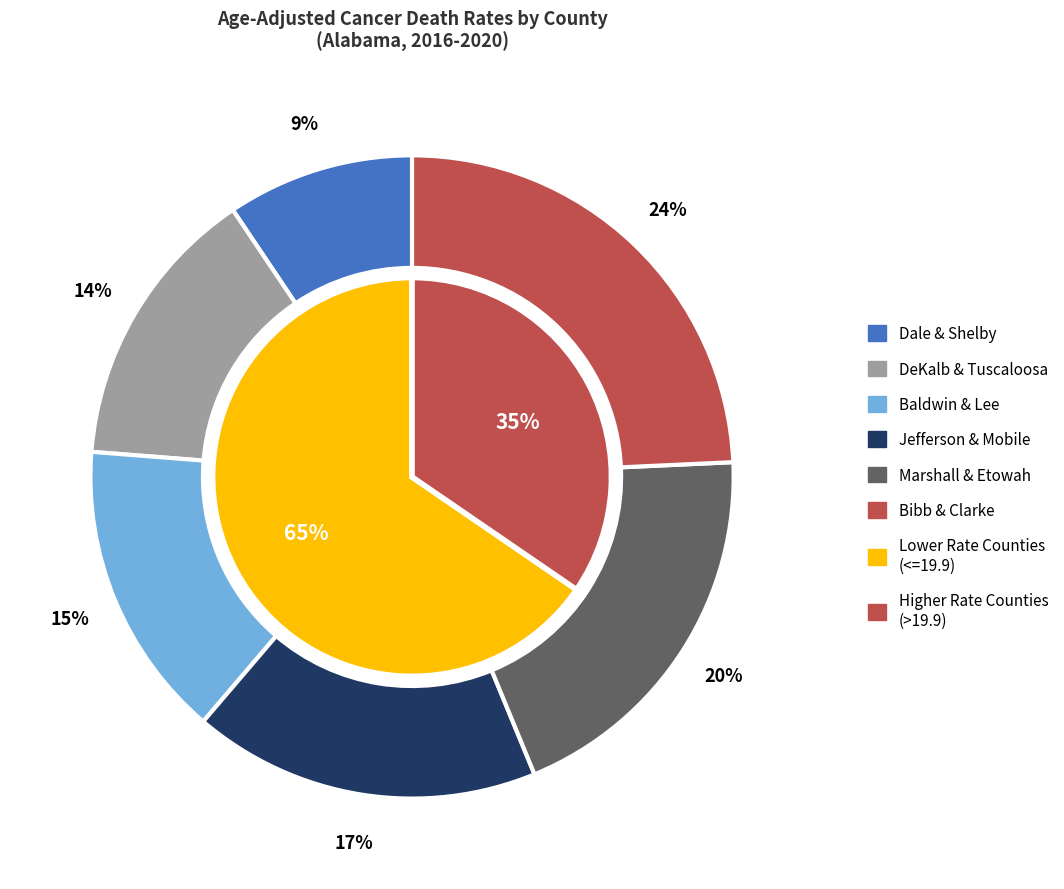

Is it true that Tuscaloosa County is 7% of the pie?

True